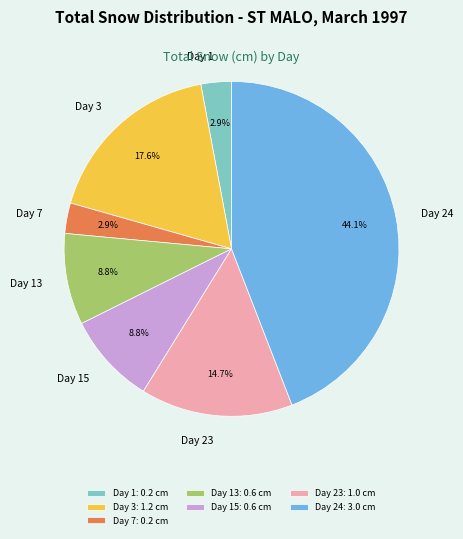

Which has a higher value, Day 24 or Day 3?

Day 24